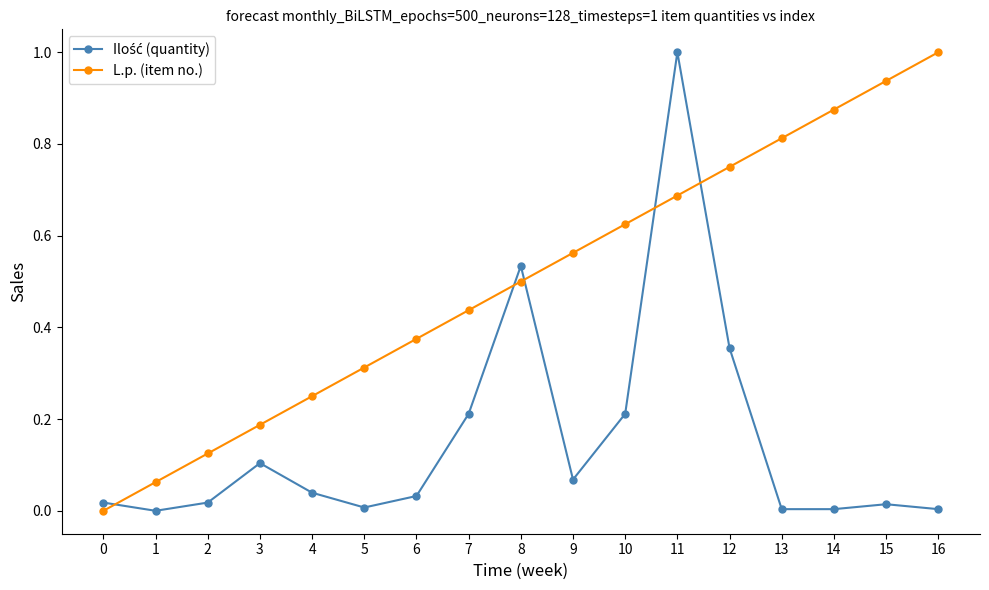

What is the sum of all L.p. (item no.) values?

8.5